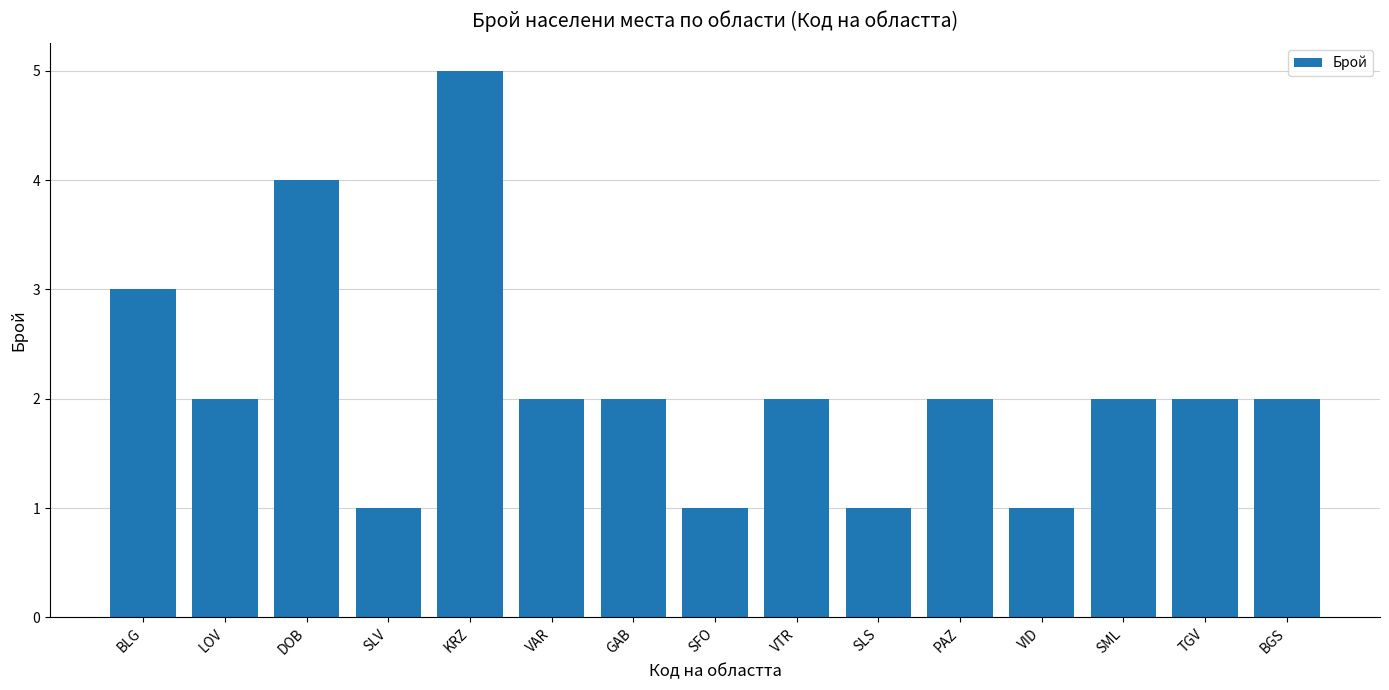

Reading right to left, list all the values displayed in this chart.

2	2	2	1	2	1	2	1	2	2	5	1	4	2	3